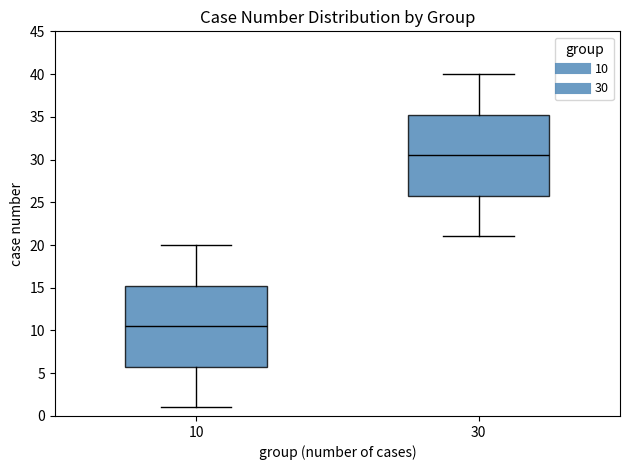

Reading left to right, transcribe this box plot: for each box, give where its median line is, the range the box spans, and where its two whiskers end, as read against the y-axis. The values are not printed on the chart, so give them approximately, as read against the axis.

10: median 10.5, box 6.0 to 15.5, whiskers 1.0 to 20.0
30: median 30.5, box 26.0 to 35.5, whiskers 21.0 to 40.0